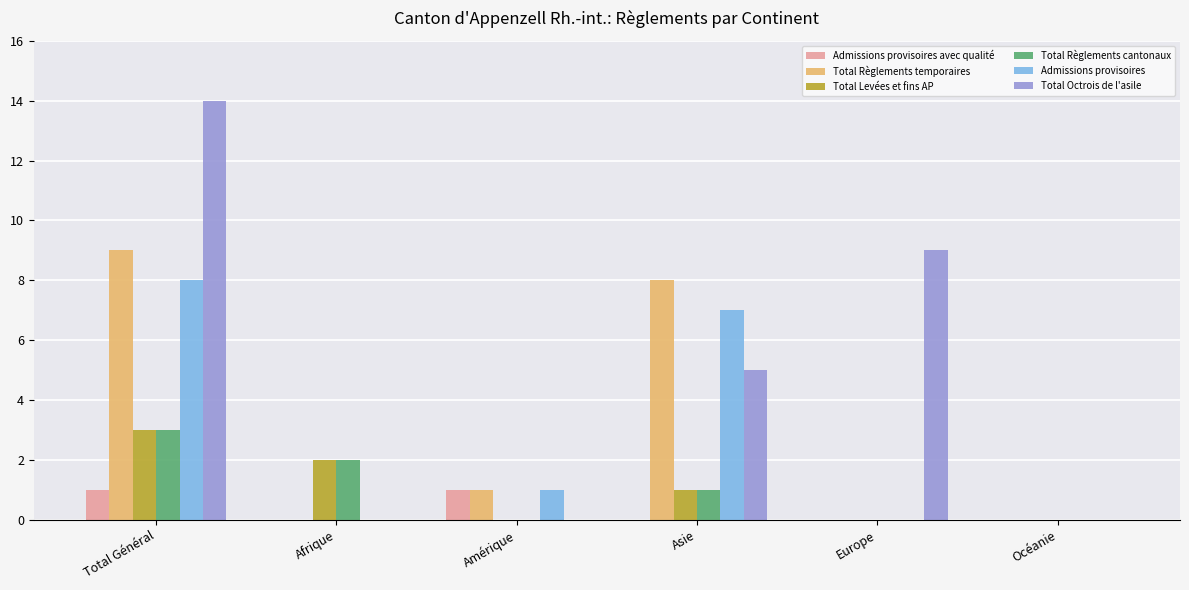

True or false: Total Règlements temporaires has a value of 1 at Amérique.

True